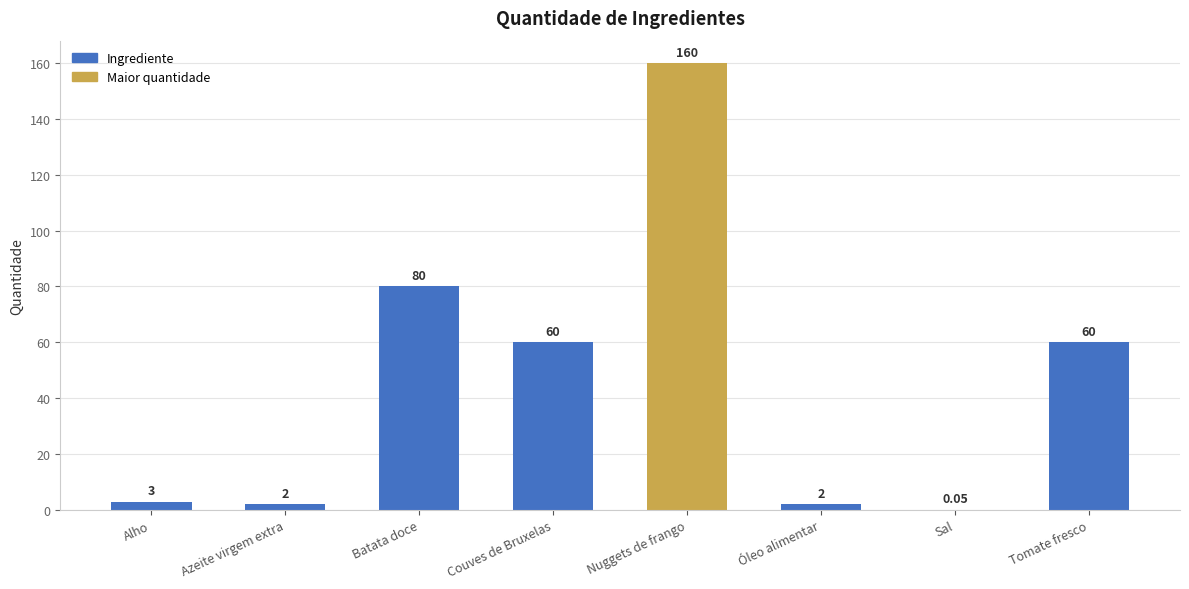

What is the approximate value at Couves de Bruxelas?

60.0